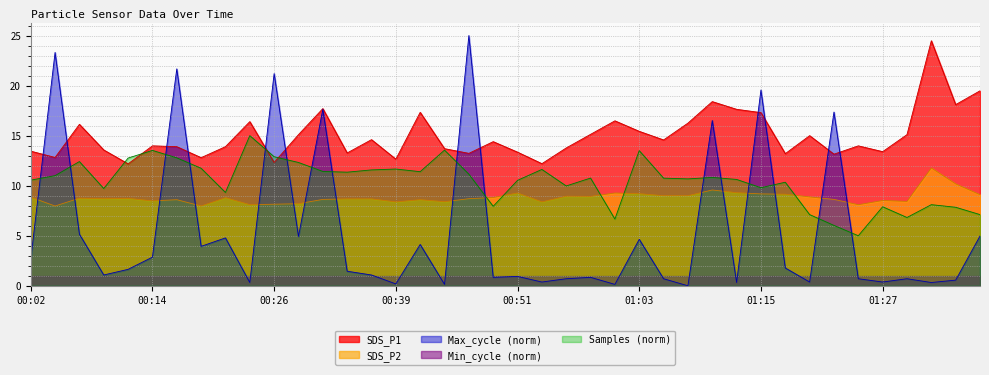

The Samples series shows 6.0 at 01:23. True or false?

True